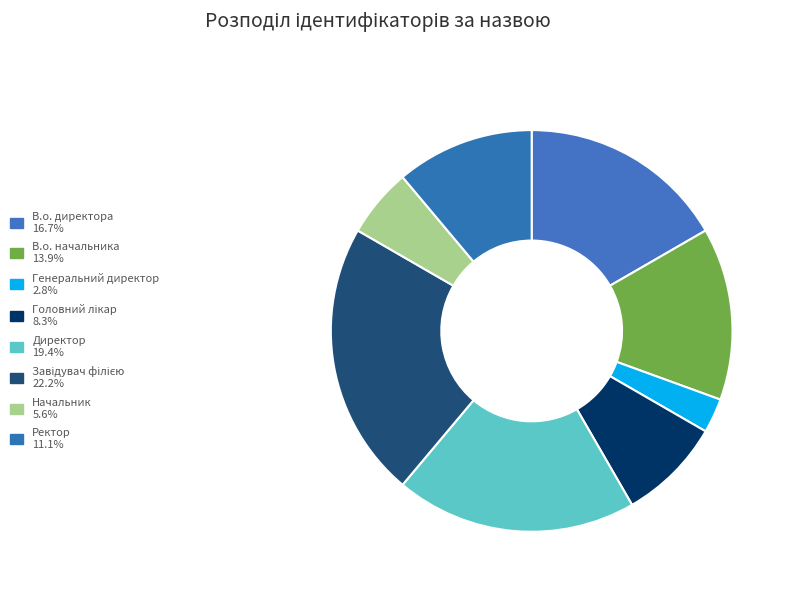

Rank the categories by value from lowest to highest.

Генеральний директор, Начальник, Головний лікар, Ректор, В.о. начальника, В.о. директора, Директор, Завідувач філією